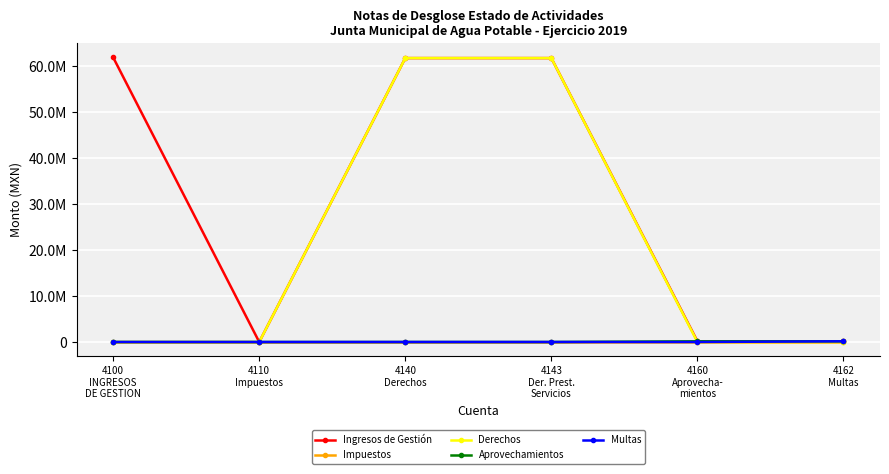

What are all the series names shown in the legend?

Ingresos de Gestión, Impuestos, Derechos, Aprovechamientos, Multas